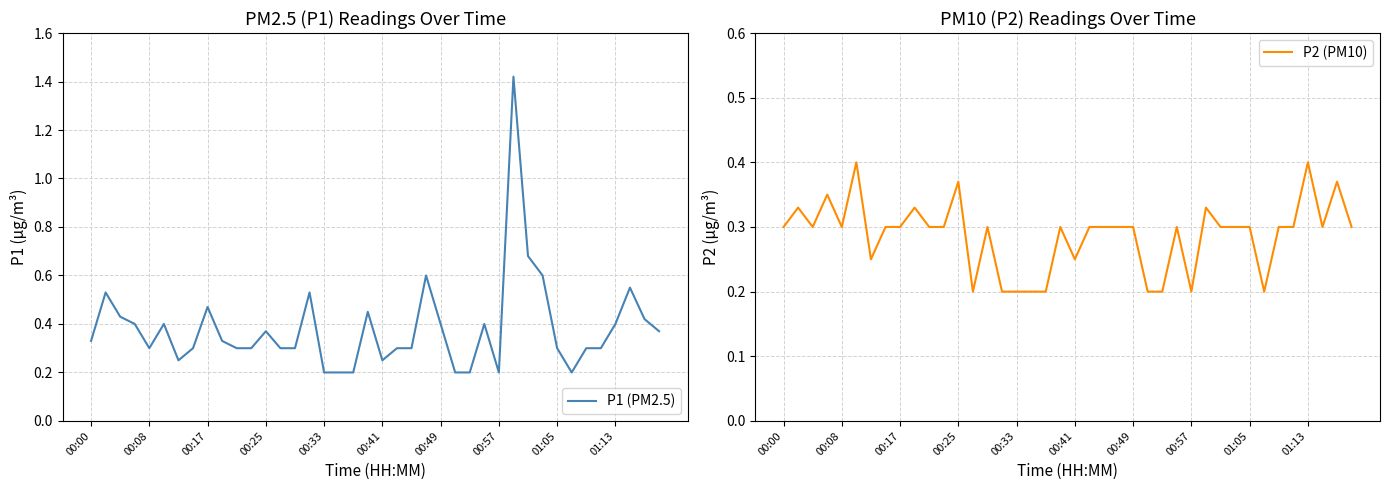

What is the difference between the maximum and minimum values in the P1 (PM2.5) series?

1.2